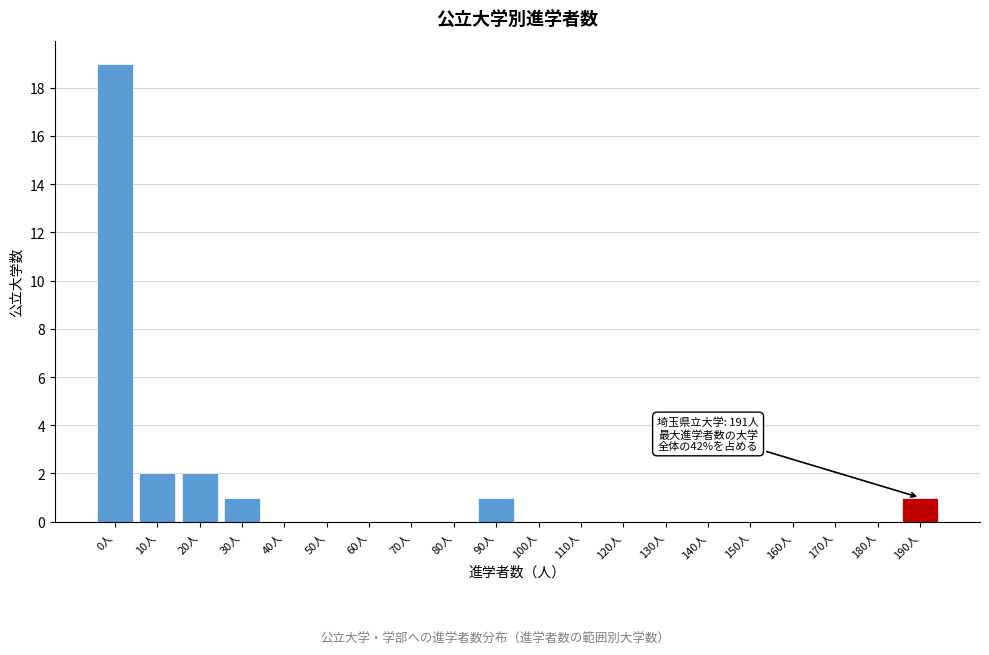

Reading right to left, list all the values displayed in this chart.

190人=1	180人=0	170人=0	160人=0	150人=0	140人=0	130人=0	120人=0	110人=0	100人=0	90人=1	80人=0	70人=0	60人=0	50人=0	40人=0	30人=1	20人=2	10人=2	0人=19